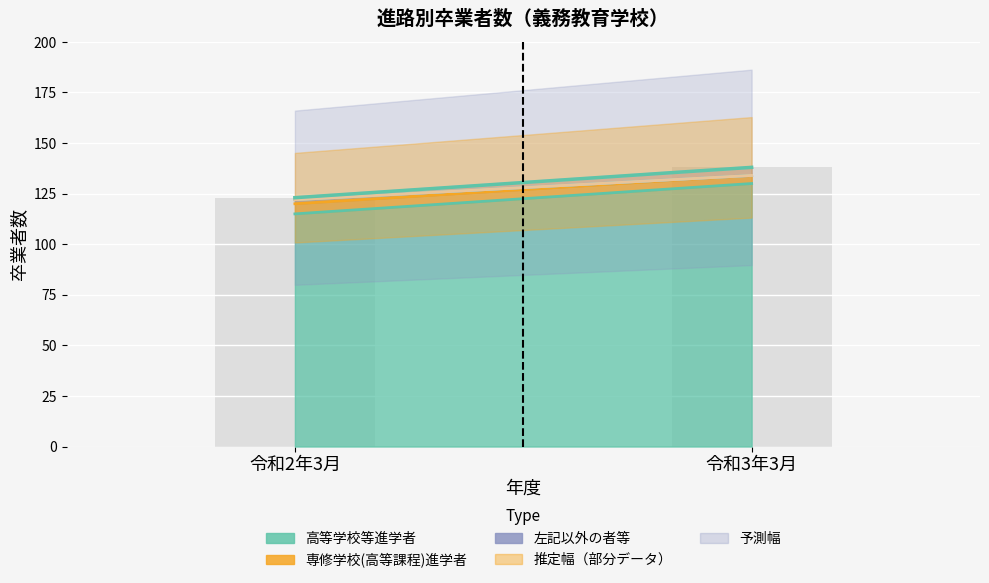

What is the label of the 2nd bar from the left?

令和3年3月